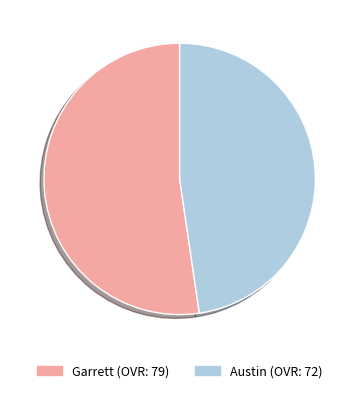

Do Garrett and Austin together represent more than half of the pie?

Yes